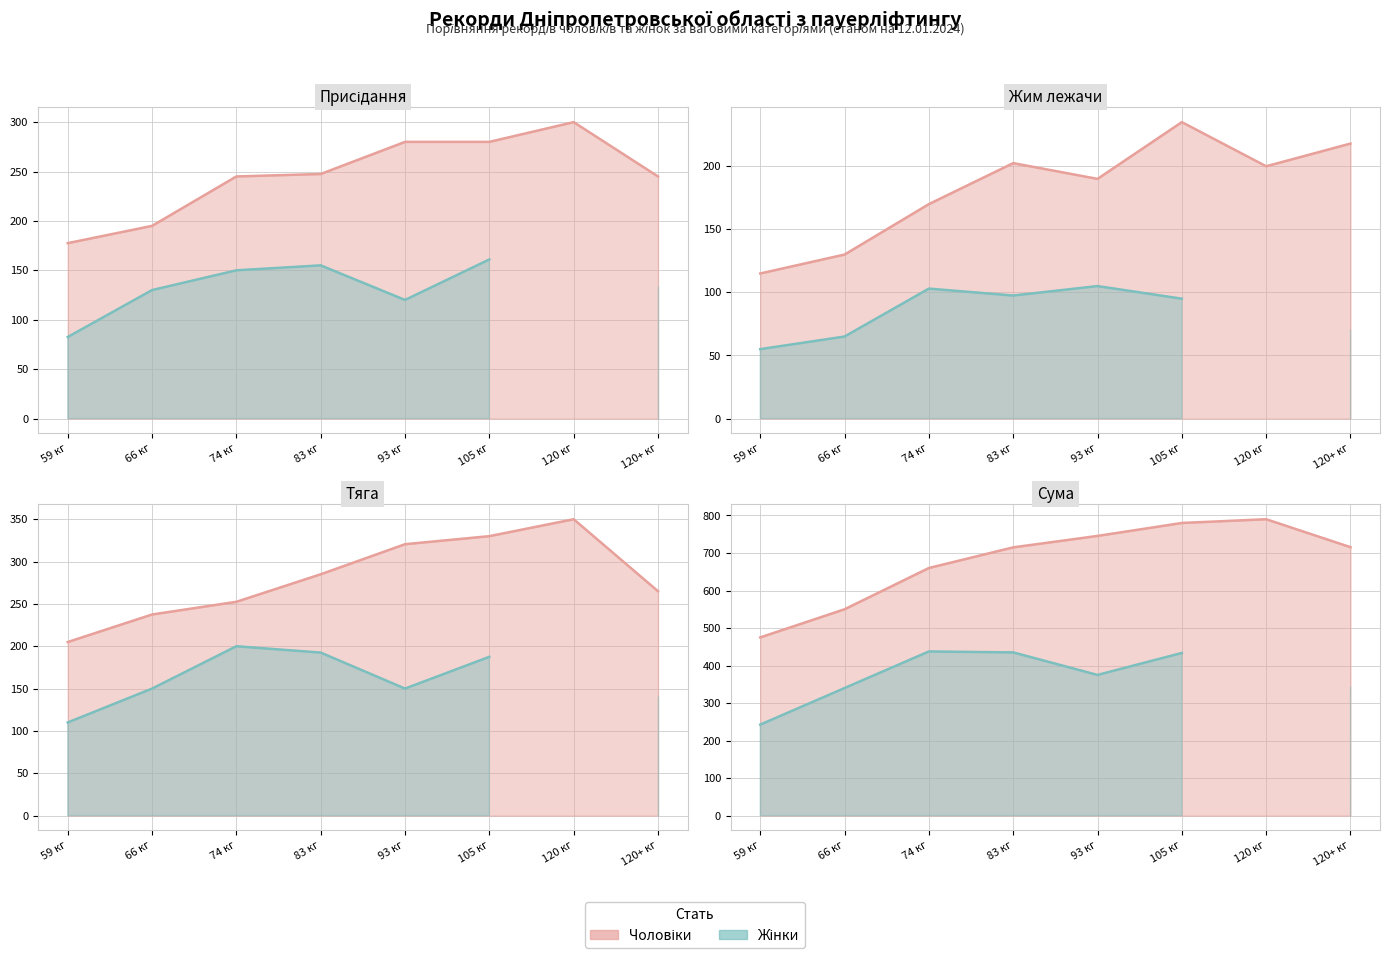

What is the change in value from 105 кг to 120+ кг?

-64.5